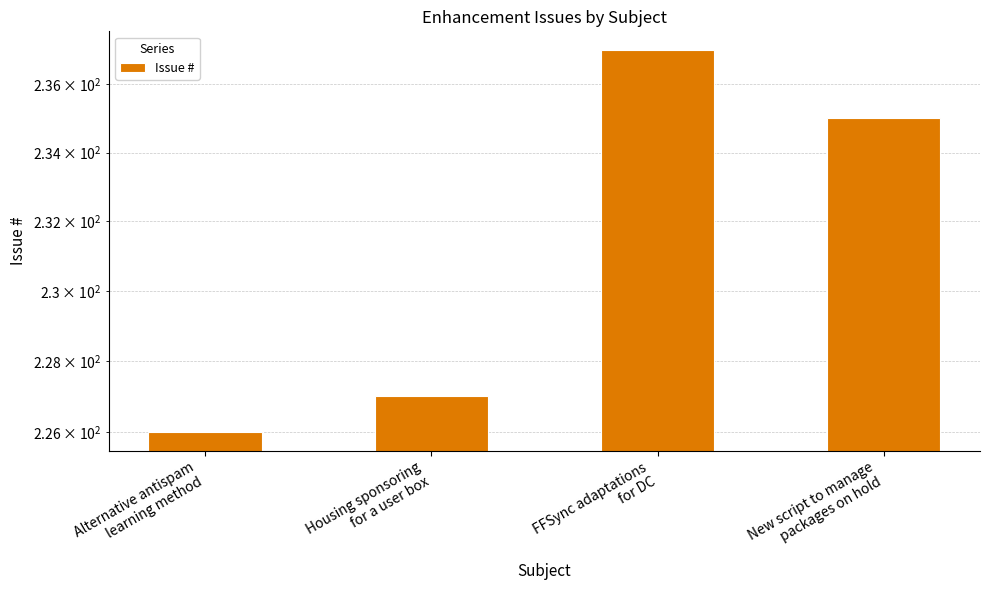

Rank the categories by value from highest to lowest.

FFSync adaptations
for DC, New script to manage
packages on hold, Housing sponsoring
for a user box, Alternative antispam
learning method